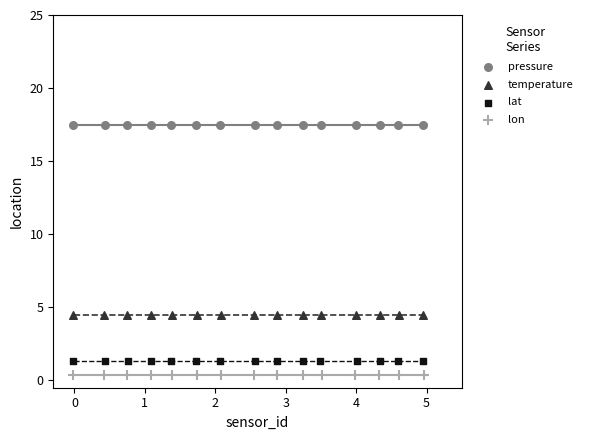

Which series reaches the minimum Y coordinate?

lon